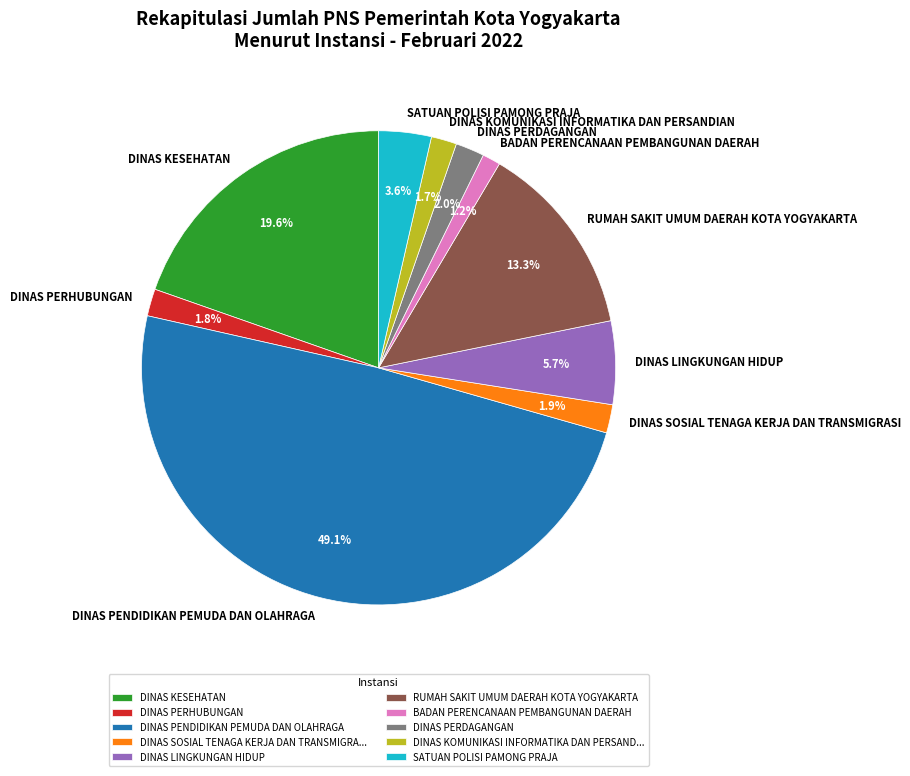

What percentage is the DINAS PERDAGANGAN slice, to the nearest percent?

2%